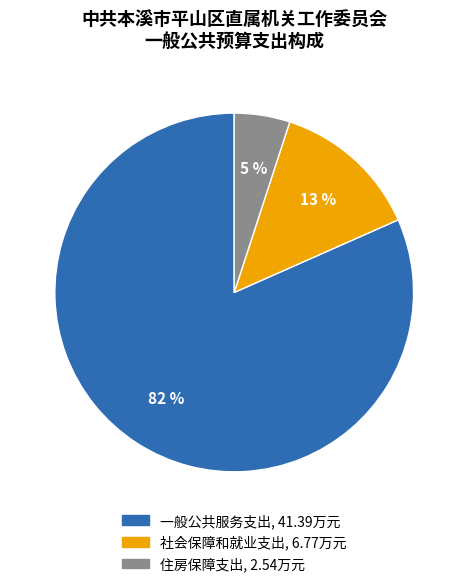

Which category has the smallest portion of the pie?

住房保障支出